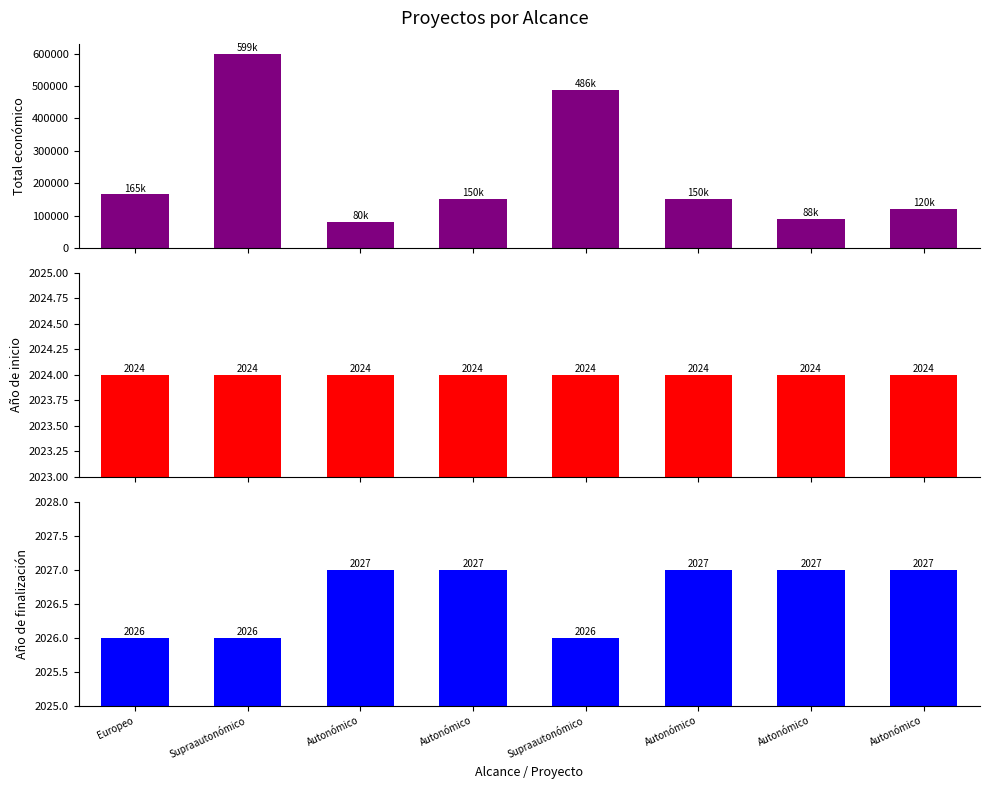

Which category has the lowest value across all series?

Europeo